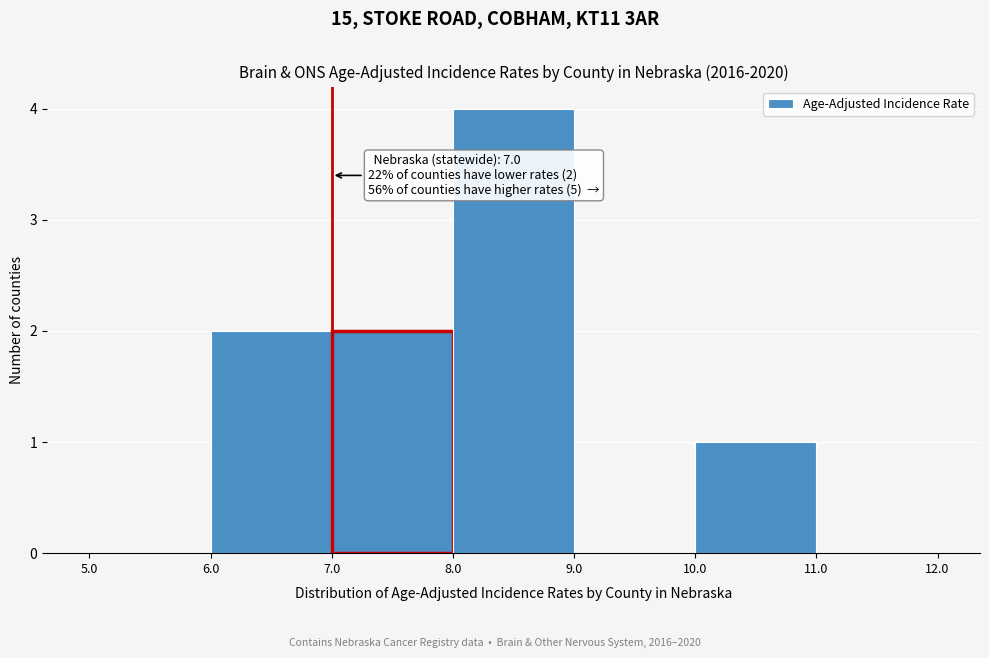

Over which range of the x-axis is the bar tallest?

8.0 to 9.0